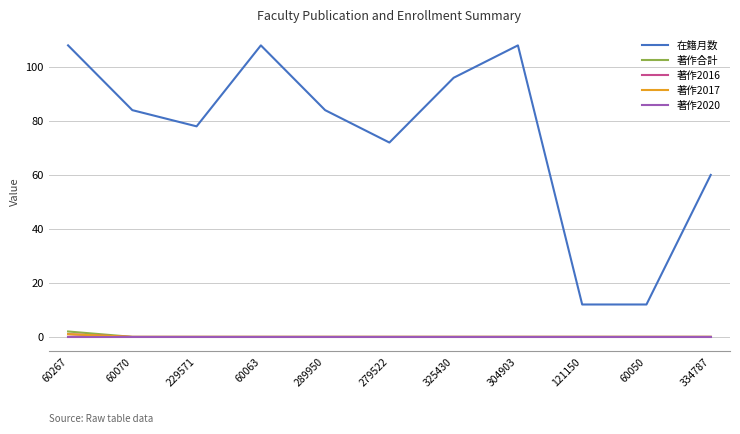

List the labels in order of 著作2020 value, smallest first.

60267, 60070, 229571, 60063, 289950, 279522, 325430, 304903, 121150, 60050, 334787